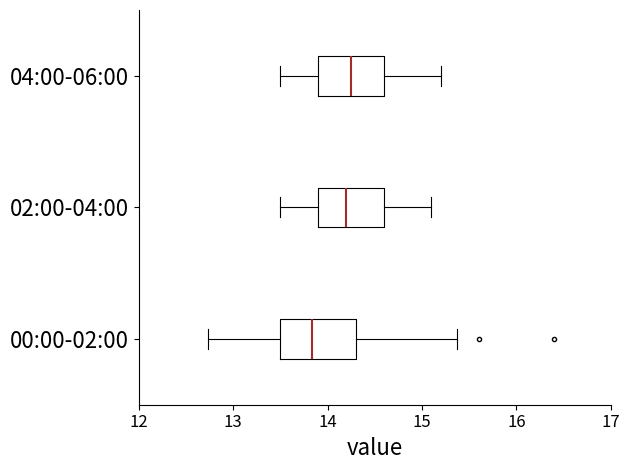

Which box is the widest, from its left edge to its right edge?

00:00-02:00